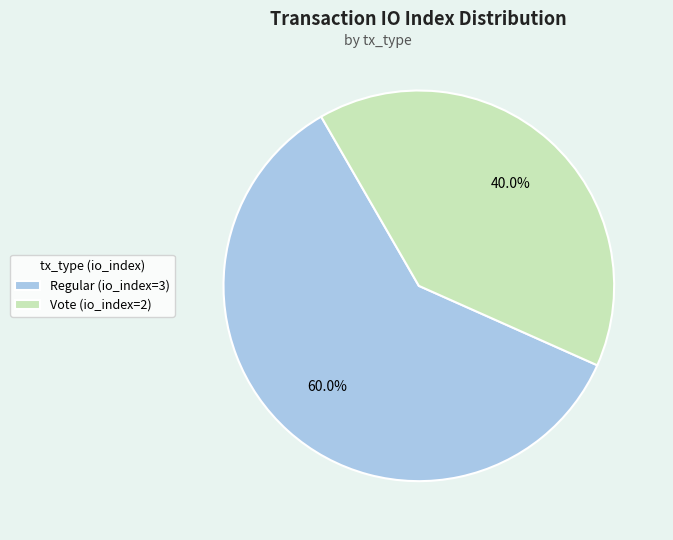

How many slices are in this pie chart?

2